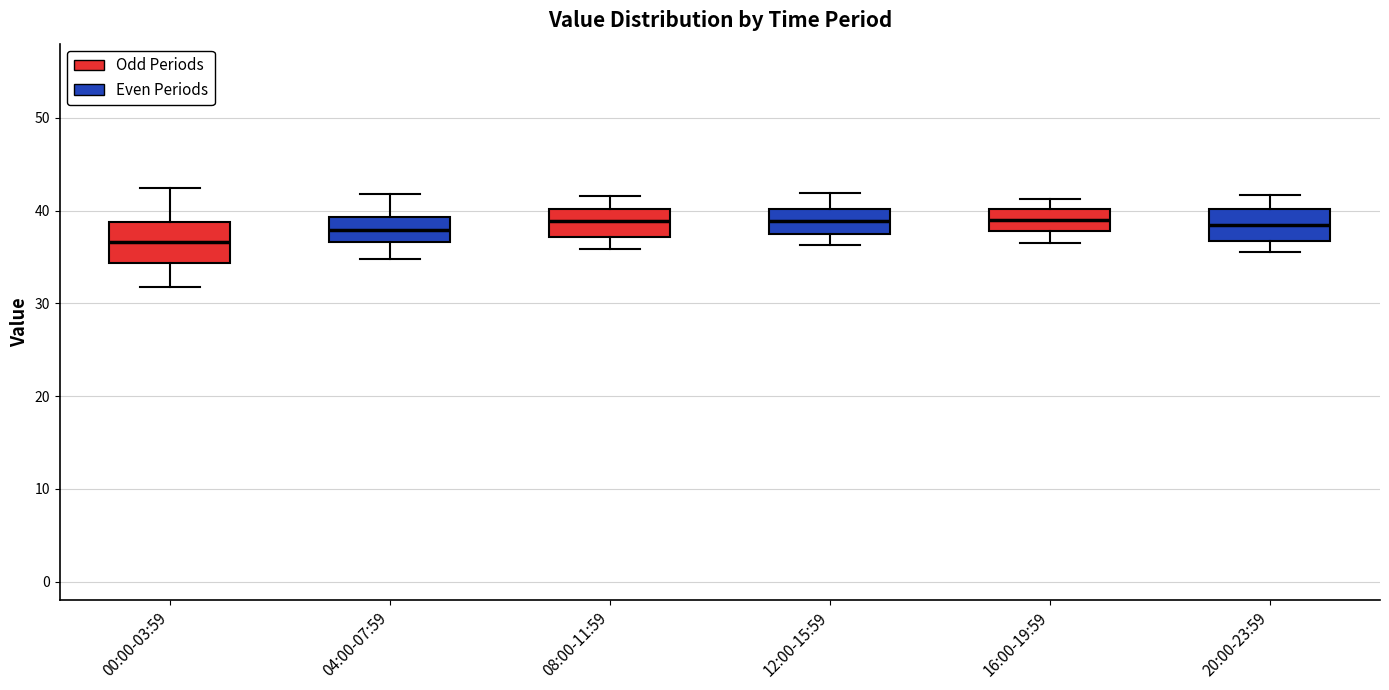

Where does the lower whisker of the box for 00:00-03:59 end on the y-axis? The values are not printed on the chart, so give them approximately, as read against the axis.

32